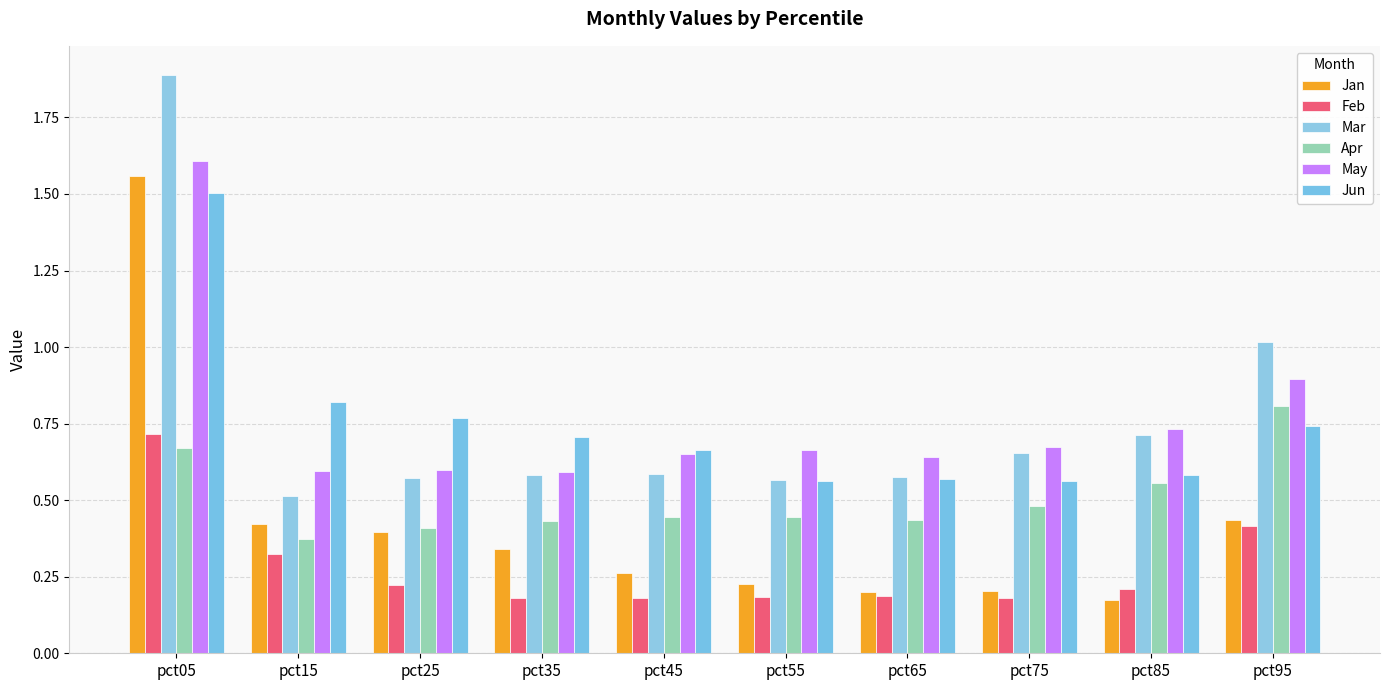

Which series changed the most between pct35 and pct45?

Jan